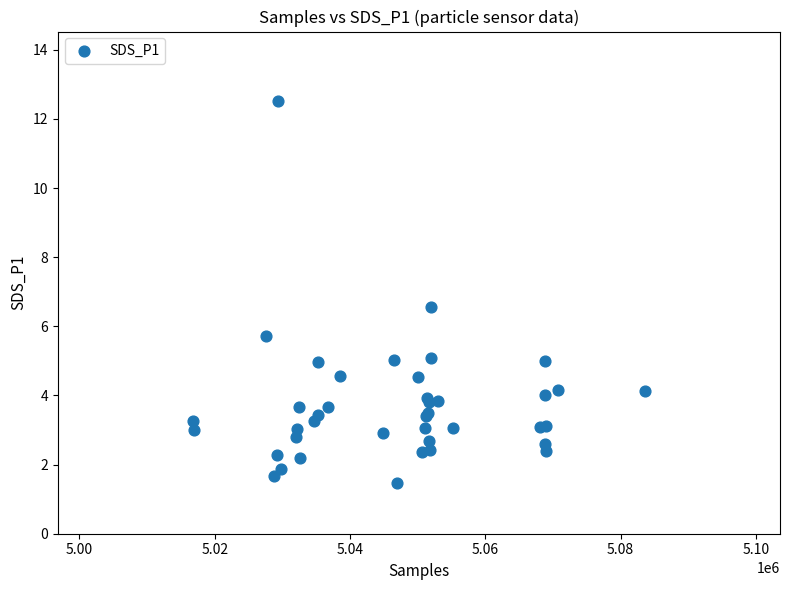

What Y value in the scatter plot is closest to 7?

6.6